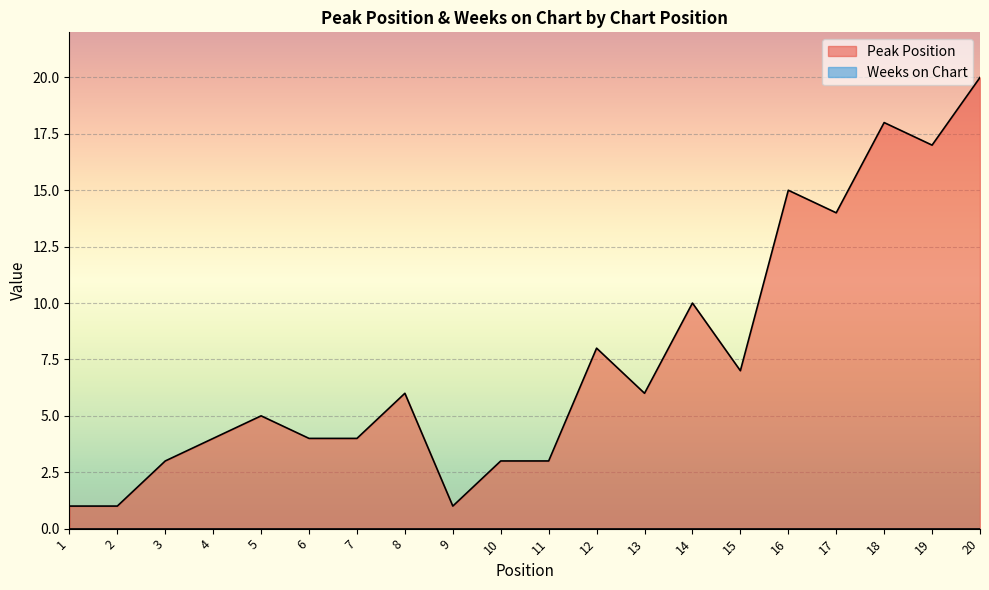

Rank the categories by value from lowest to highest.

1, 2, 9, 3, 10, 11, 4, 6, 7, 5, 8, 13, 15, 12, 14, 17, 16, 19, 18, 20